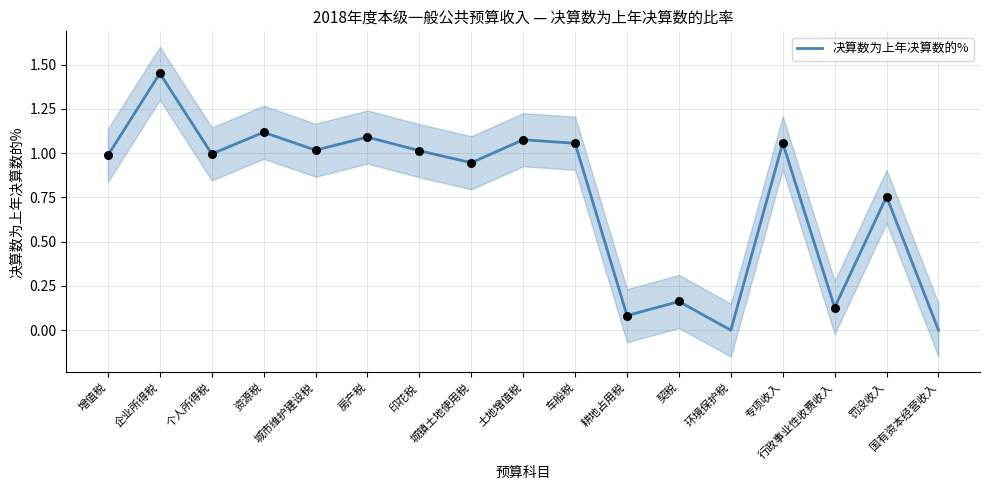

Approximately how many times larger is the value at 资源税 compared to 土地增值税?

1.0